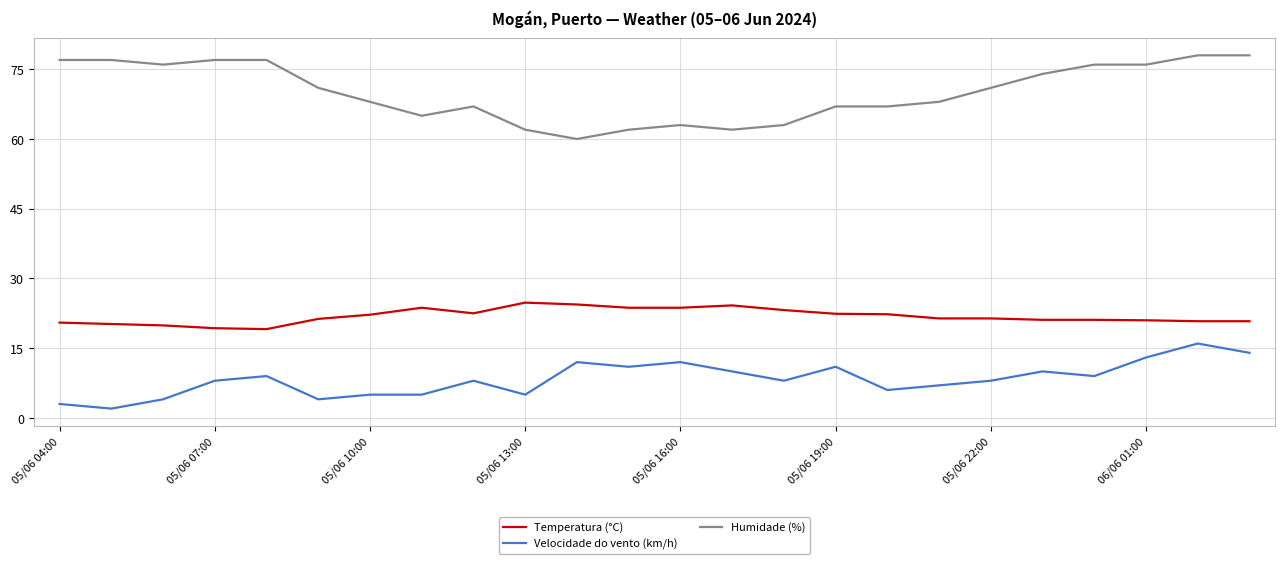

Which series has the largest range (max minus min)?

Humidade (%)